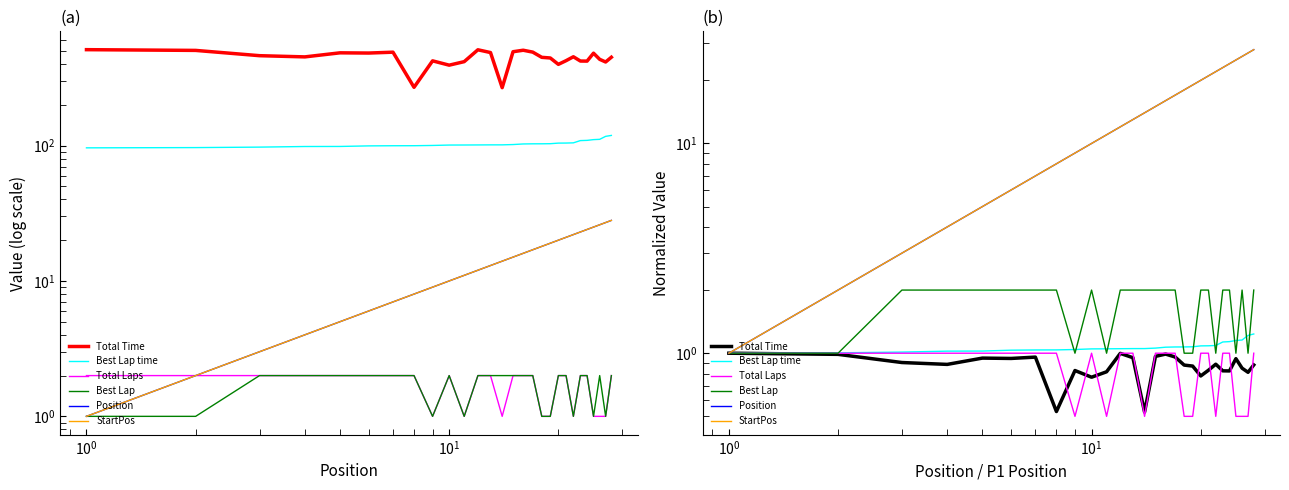

True or false: Position and Best Lap cross at least once.

False